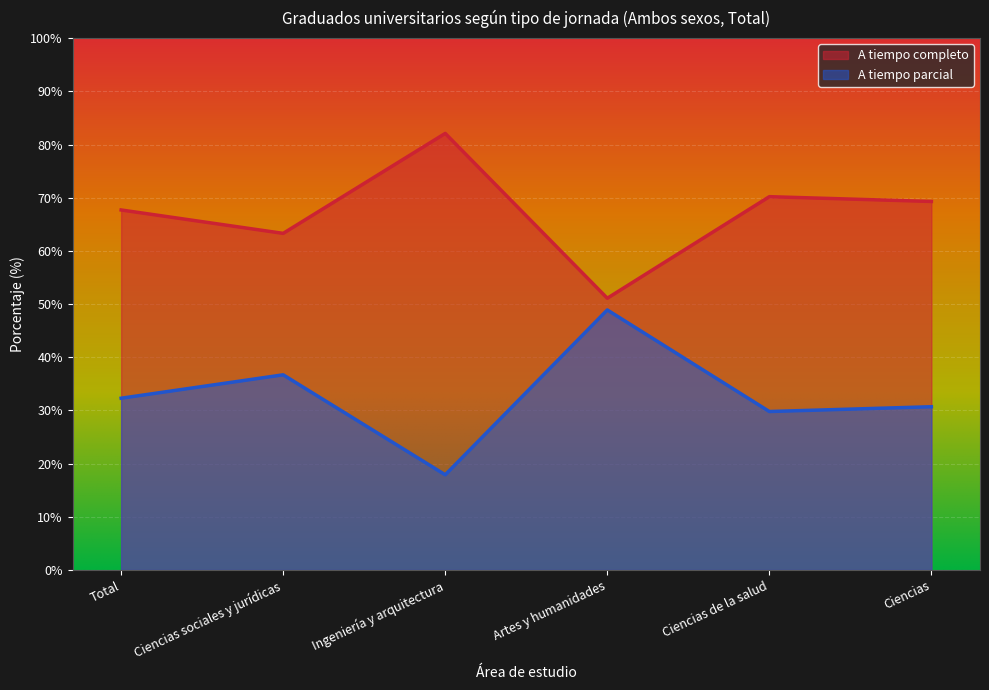

True or false: A tiempo parcial and A tiempo completo intersect in this chart.

False